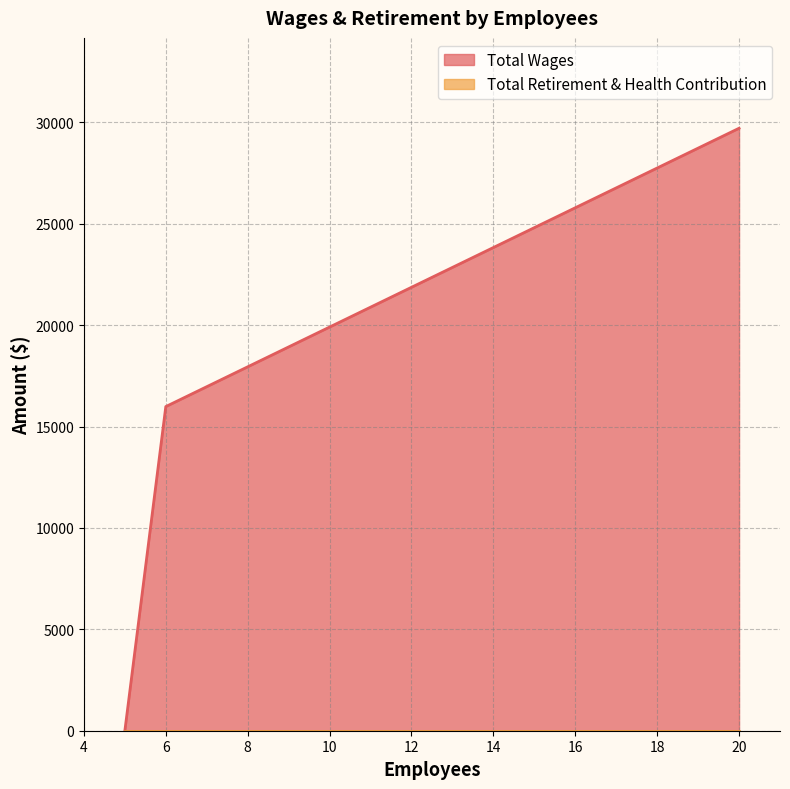

Which series has the widest spread of values?

Total Wages